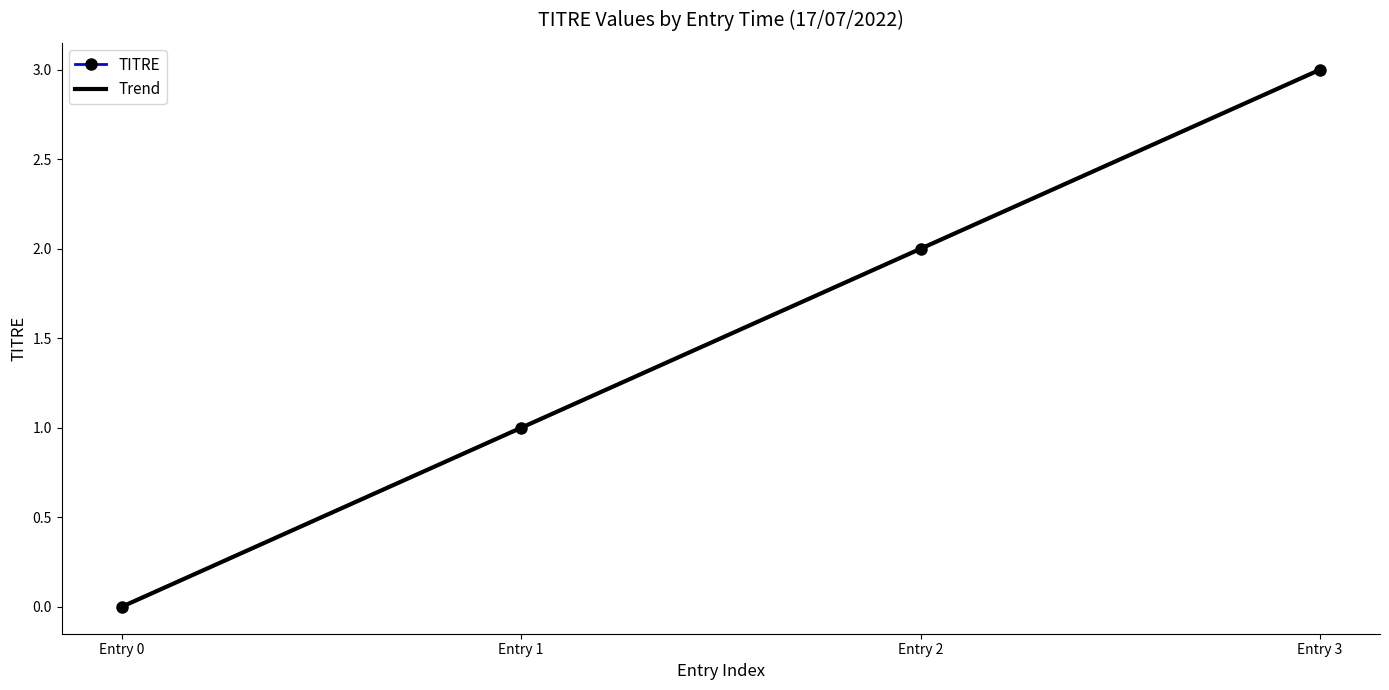

What is the difference between the maximum and minimum values?

3